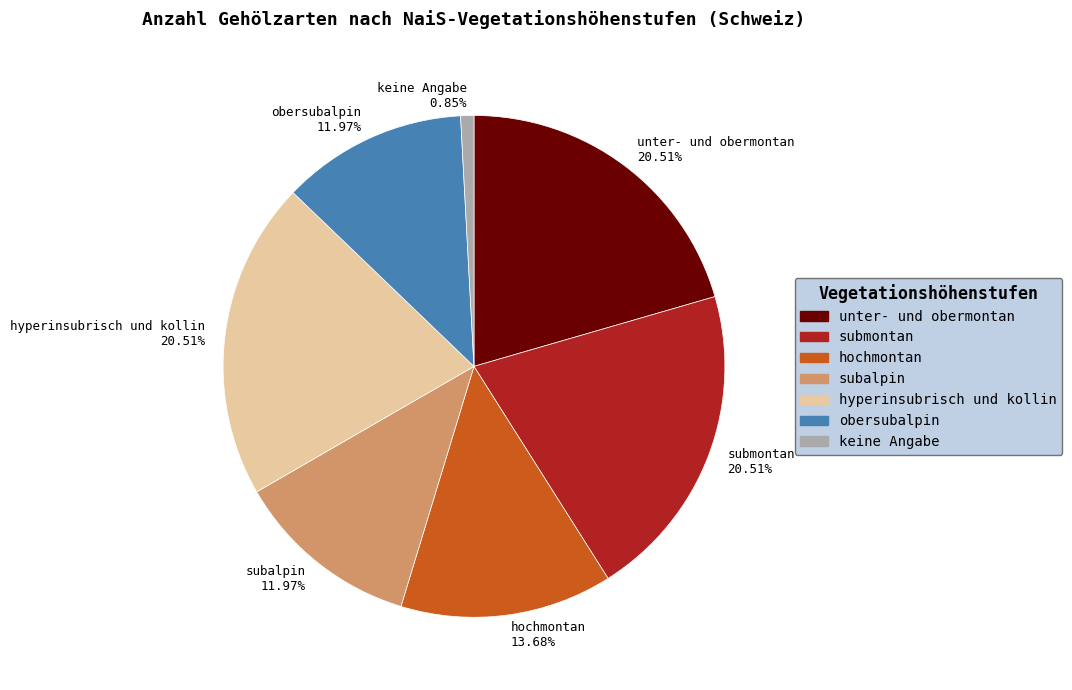

What is the total percentage of unter- und obermontan and subalpin?

32.5%